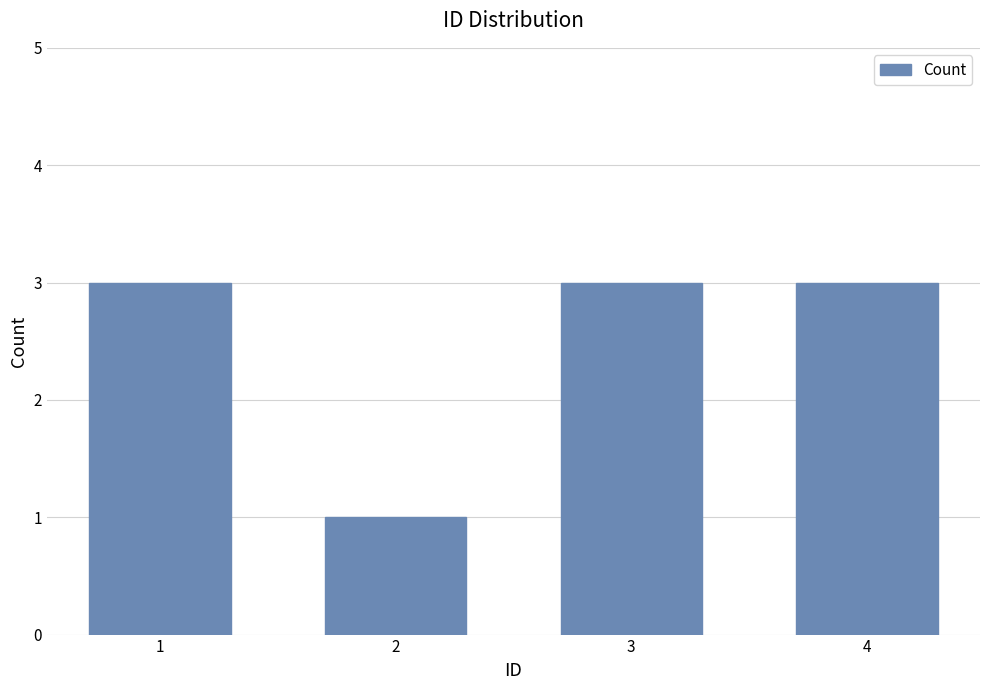

What value does the data have at 2?

1